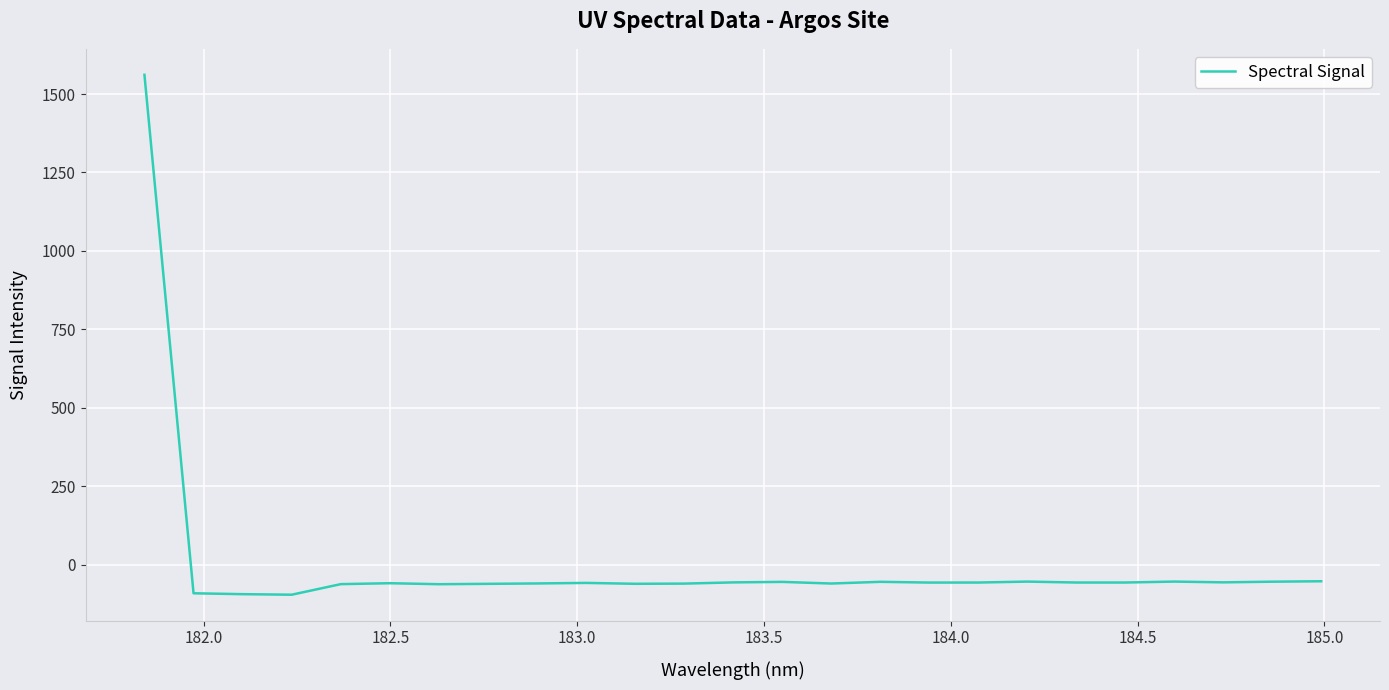

What is the difference between the maximum and minimum values?

1655.9